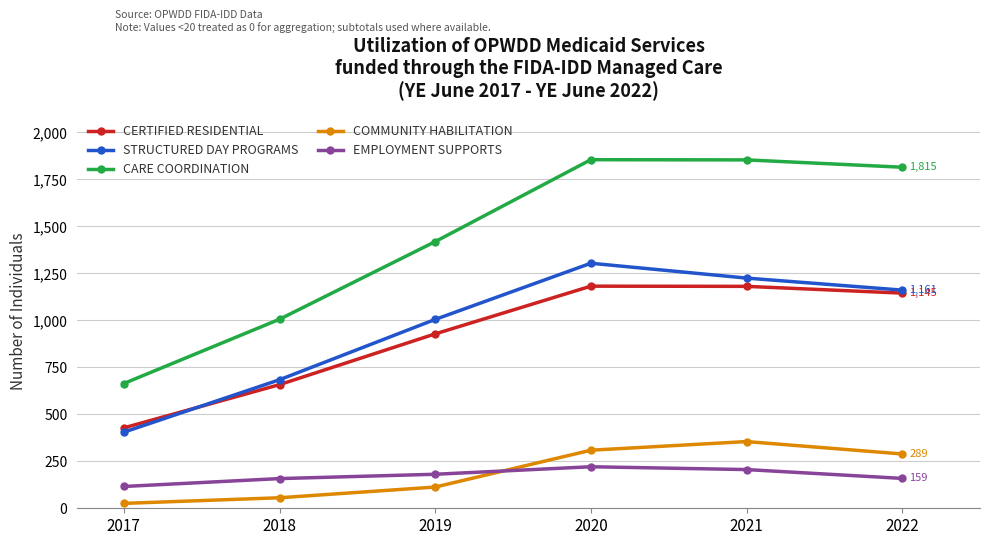

What is the difference between the highest and lowest values at 2021?

1648